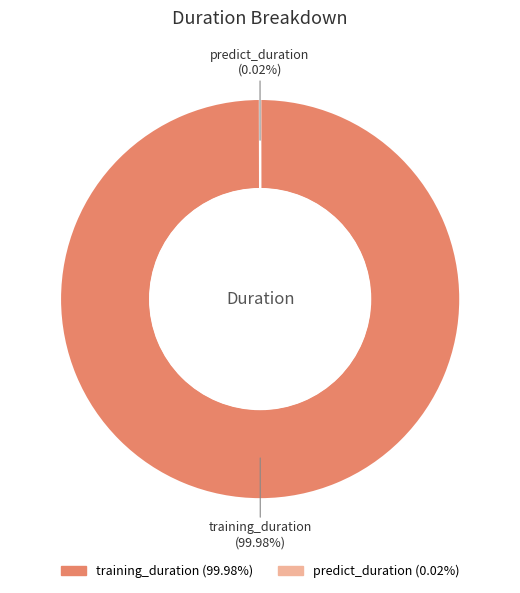

Which category has the biggest portion of the pie?

training_duration